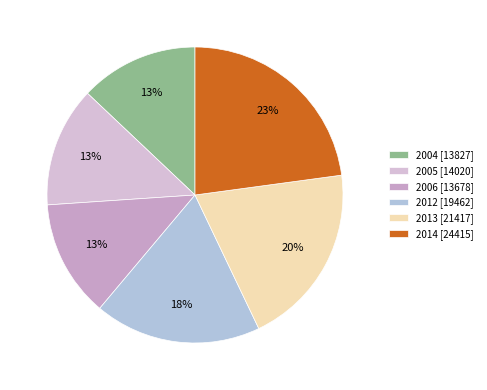

What is the largest slice in the pie chart?

2014